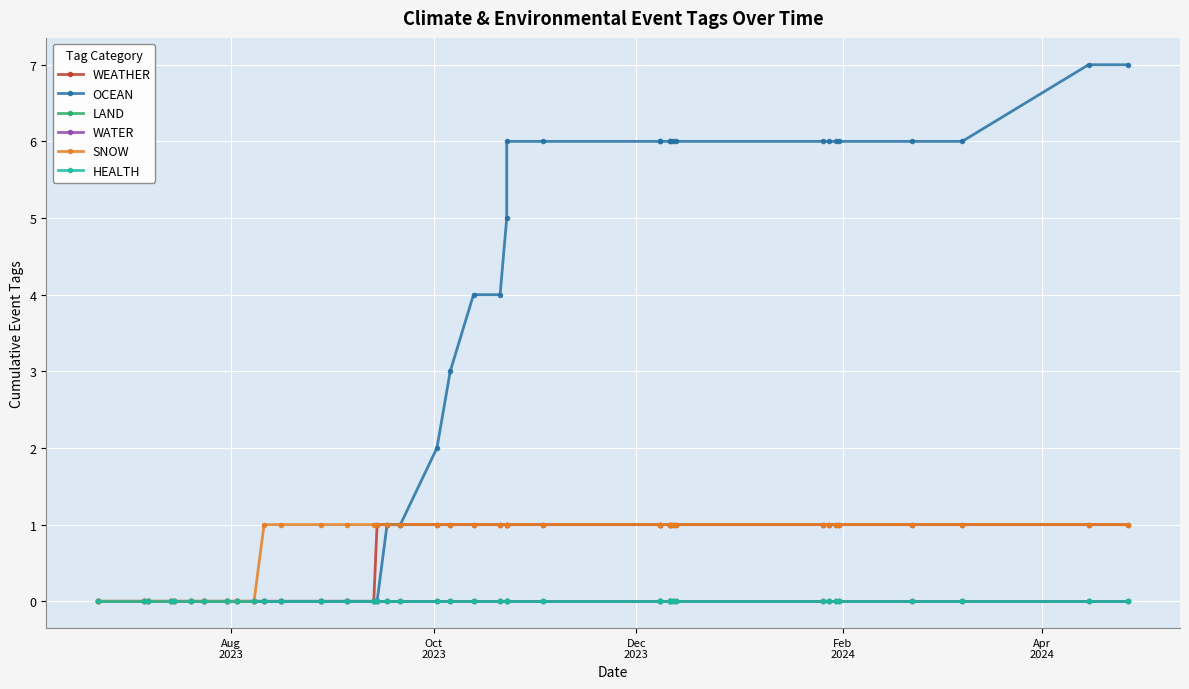

What is the label of the 2nd point from the left?

Oct
2023